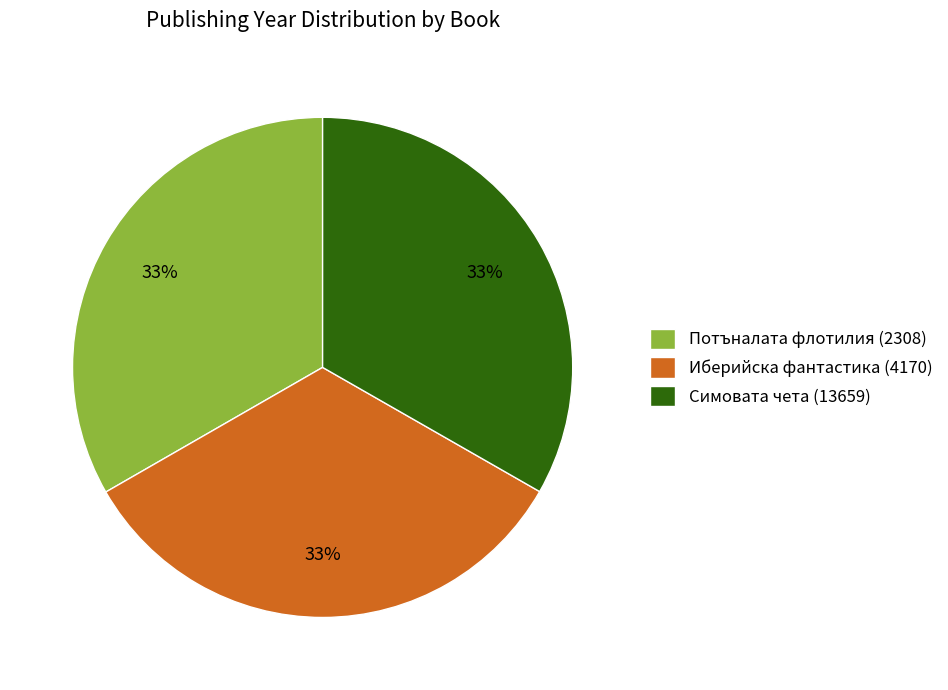

What percentage is the Симовата чета (13659) slice, to the nearest percent?

33%